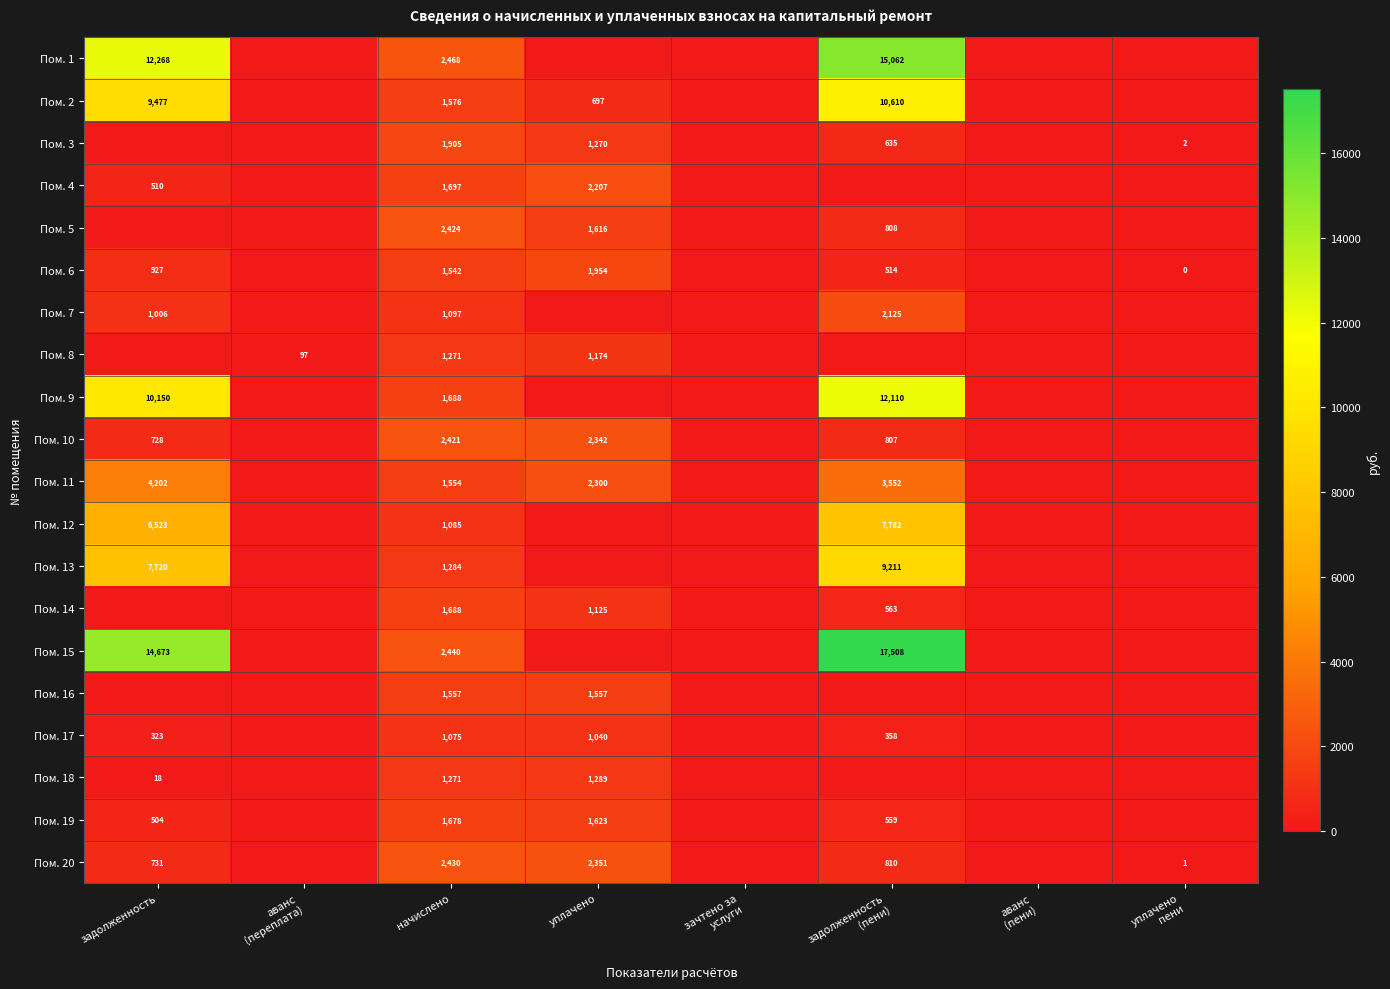

Is it true that Пом. 19 equals 0.0 at аванс (пени)?

True